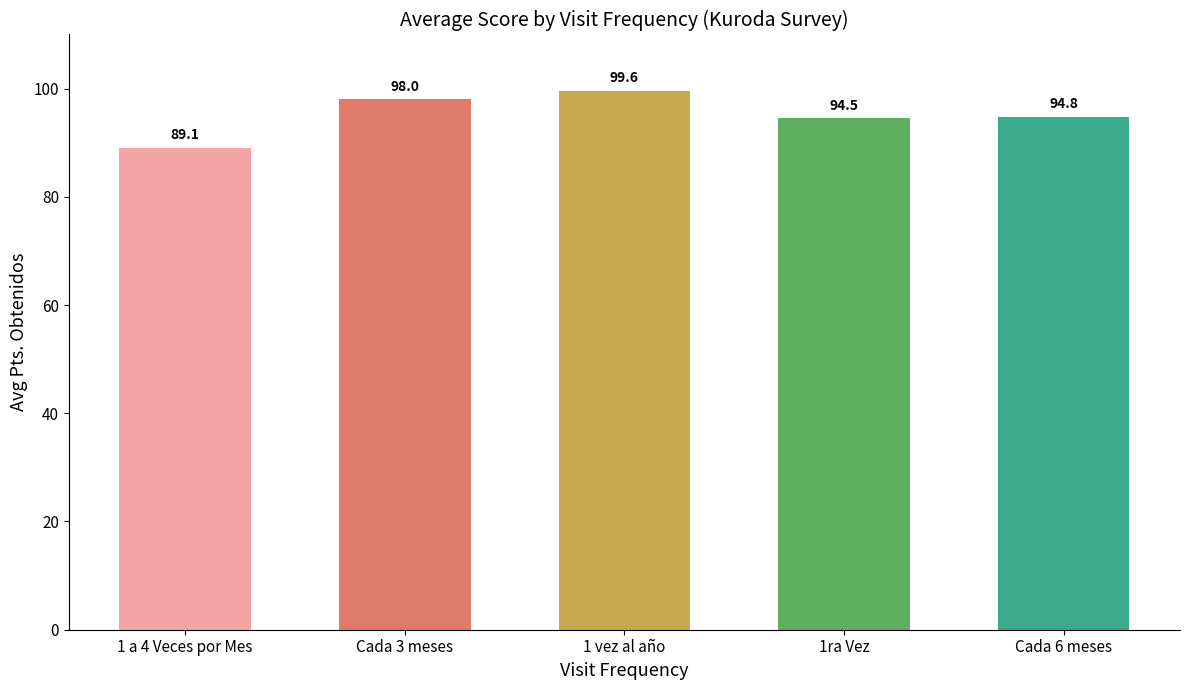

What position from the left is 1 vez al año?

3